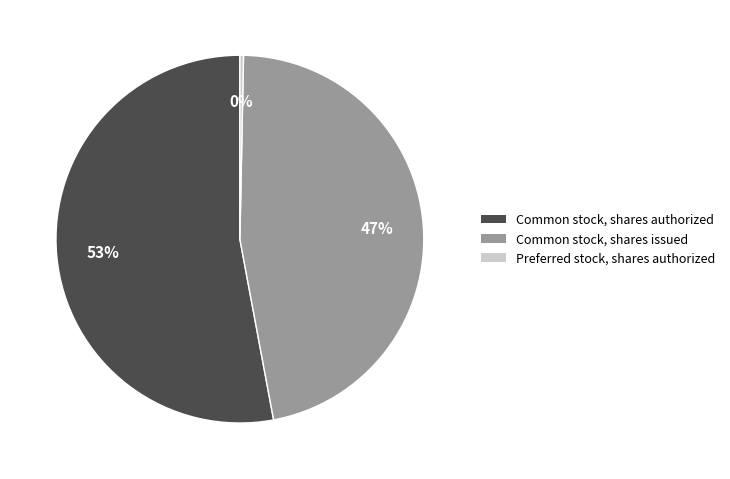

Combined, do Common stock, shares issued and Common stock, shares authorized account for over 50%?

Yes